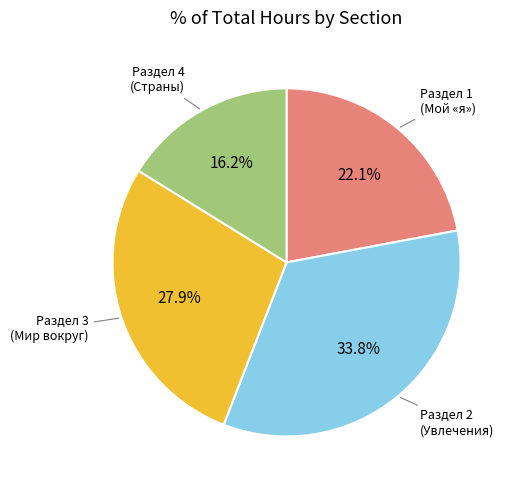

Count the number of slices in the pie.

4